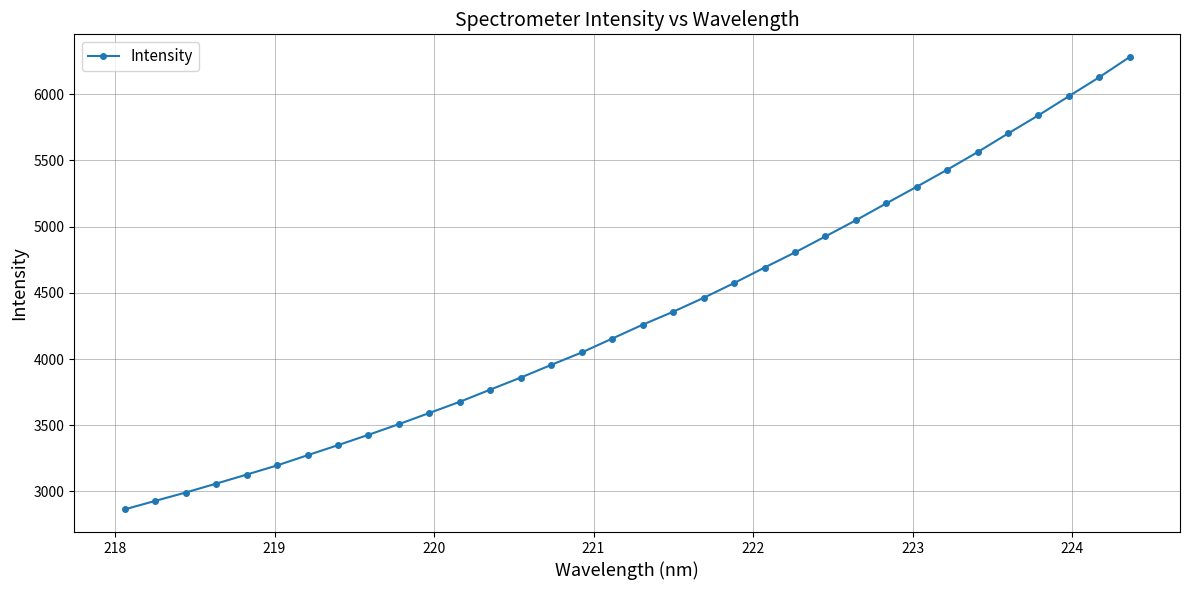

What is the minimum value shown in the chart?

2864.0